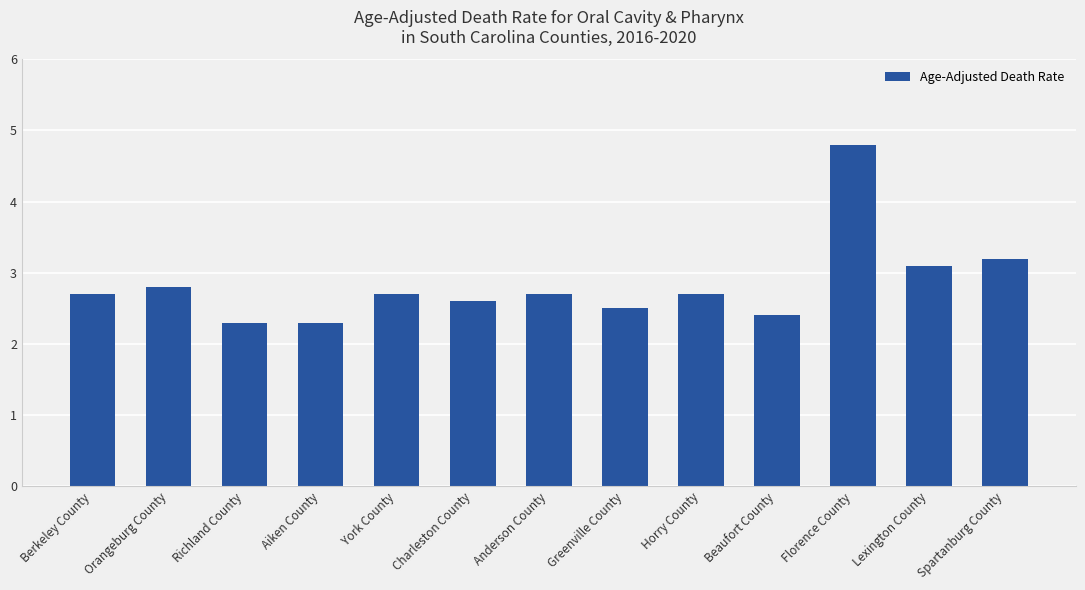

What is the label of the 1st bar from the left?

Berkeley County